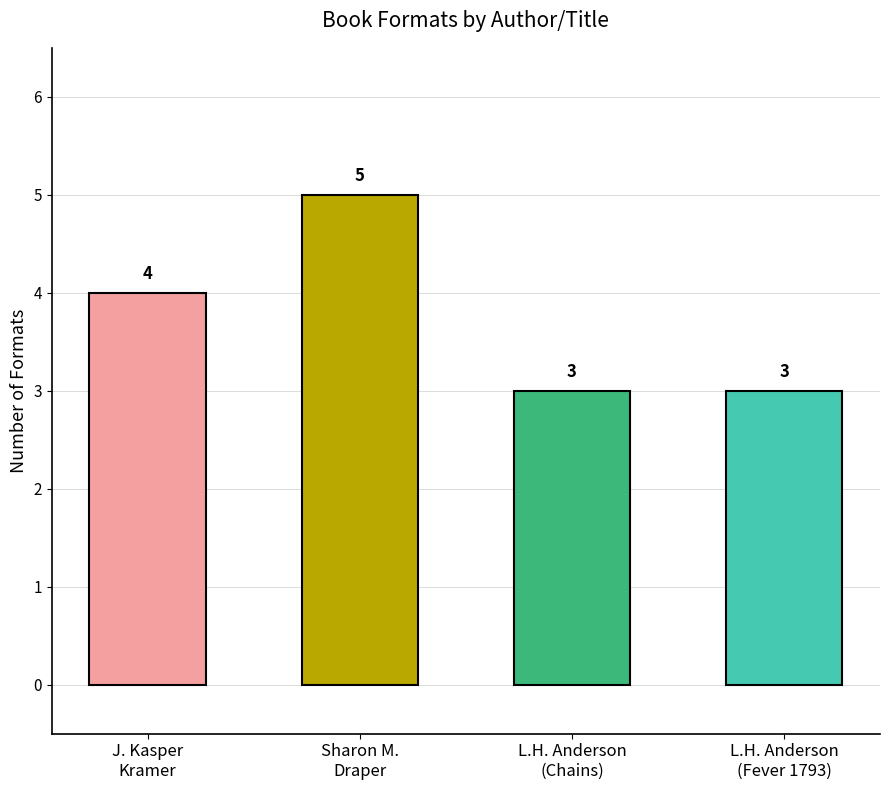

Count the values in the range 3 to 5.

4